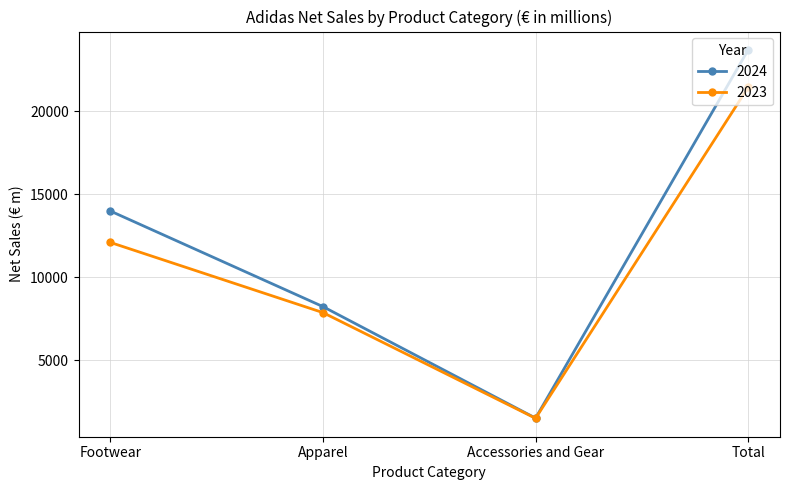

What are all the series names shown in the legend?

2024, 2023